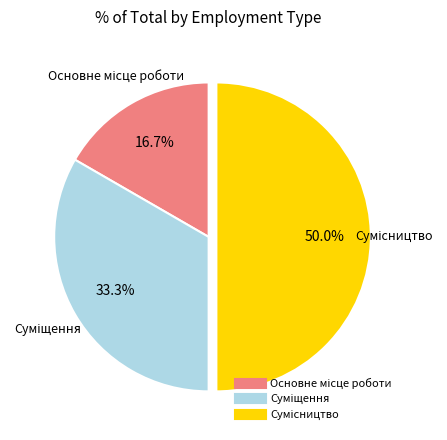

What percentage is the Суміщення slice, to the nearest percent?

33%